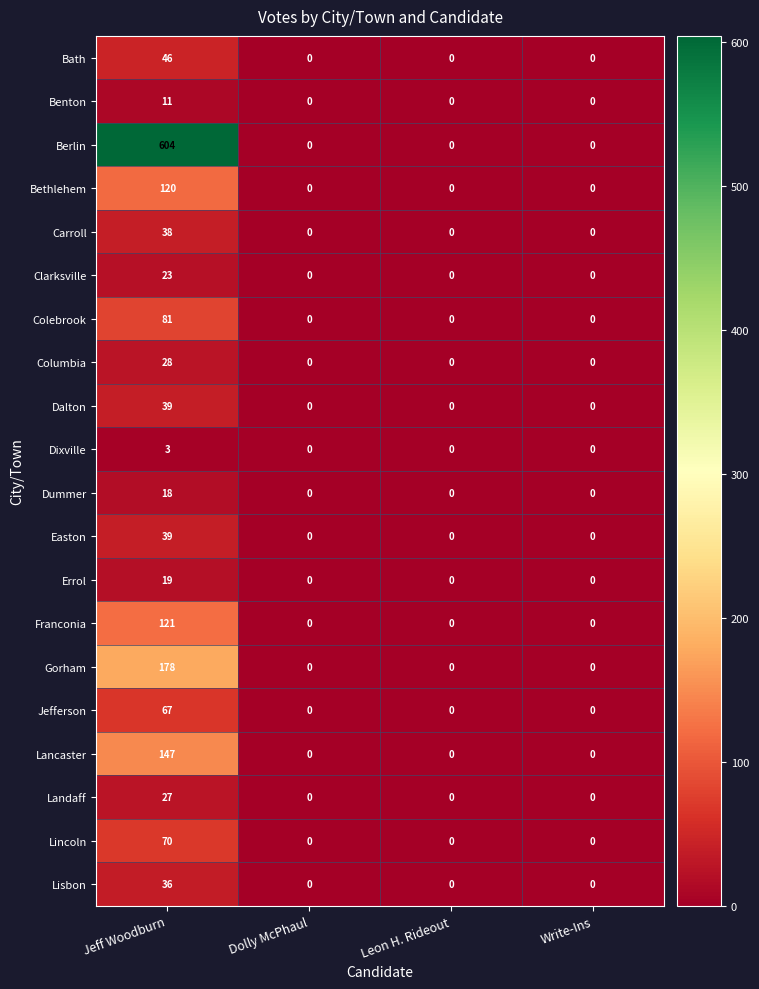

Which series has the widest spread of values?

Berlin